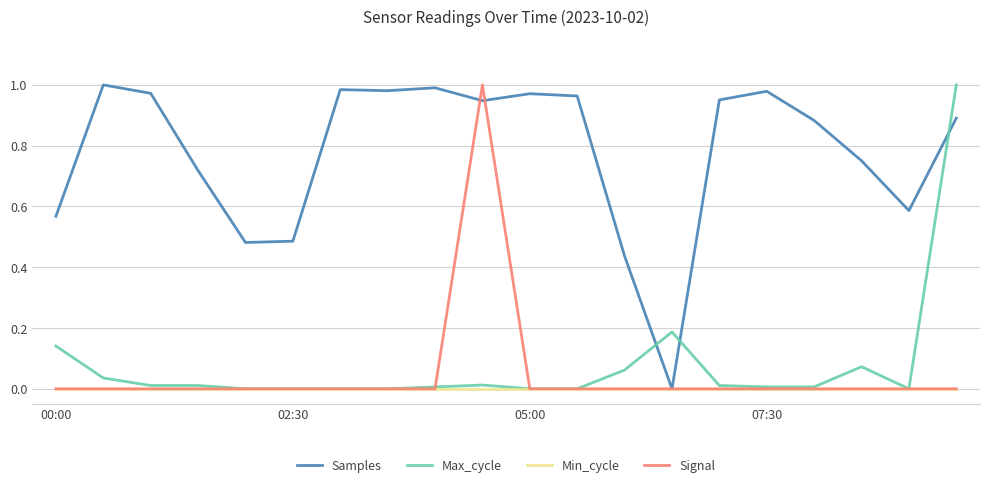

Which series has the largest total across all categories?

Samples